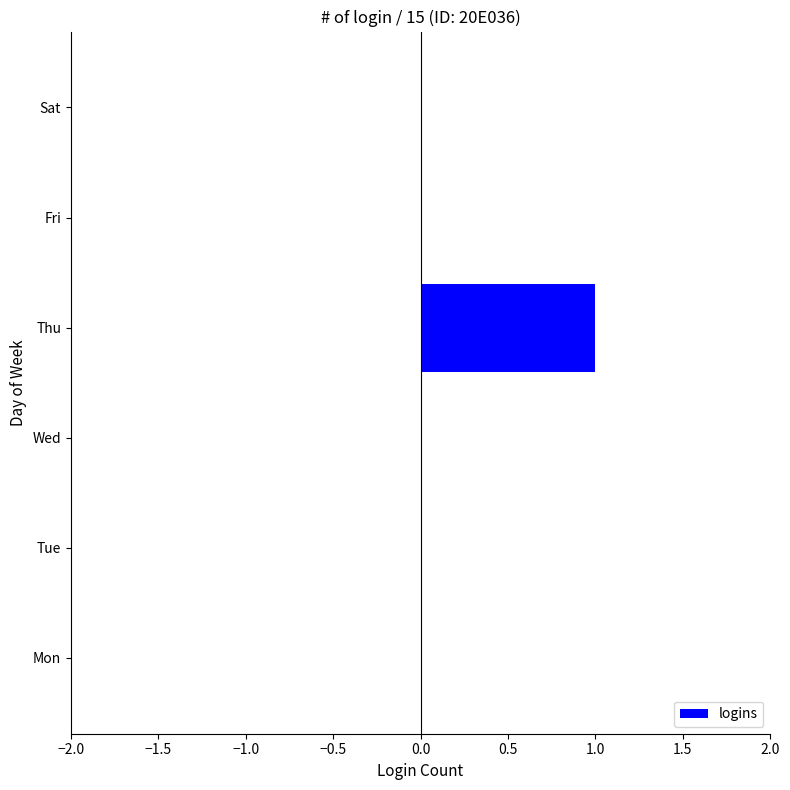

Between Sat and Thu, which is larger?

Thu